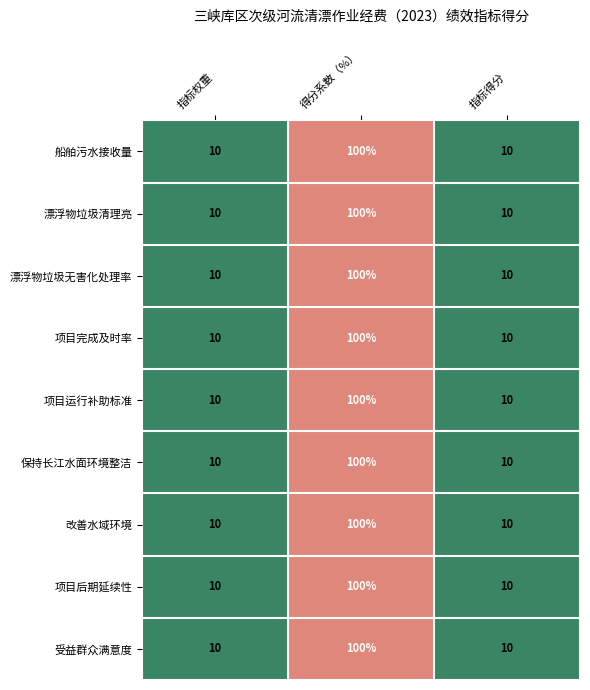

Reading left to right, what are all the values shown in this chart?

船舶污水接收量: 指标权重=10	得分系数（%）=100	指标得分=10
漂浮物垃圾清理亮: 指标权重=10	得分系数（%）=100	指标得分=10
漂浮物垃圾无害化处理率: 指标权重=10	得分系数（%）=100	指标得分=10
项目完成及时率: 指标权重=10	得分系数（%）=100	指标得分=10
项目运行补助标准: 指标权重=10	得分系数（%）=100	指标得分=10
保持长江水面环境整洁: 指标权重=10	得分系数（%）=100	指标得分=10
改善水域环境: 指标权重=10	得分系数（%）=100	指标得分=10
项目后期延续性: 指标权重=10	得分系数（%）=100	指标得分=10
受益群众满意度: 指标权重=10	得分系数（%）=100	指标得分=10